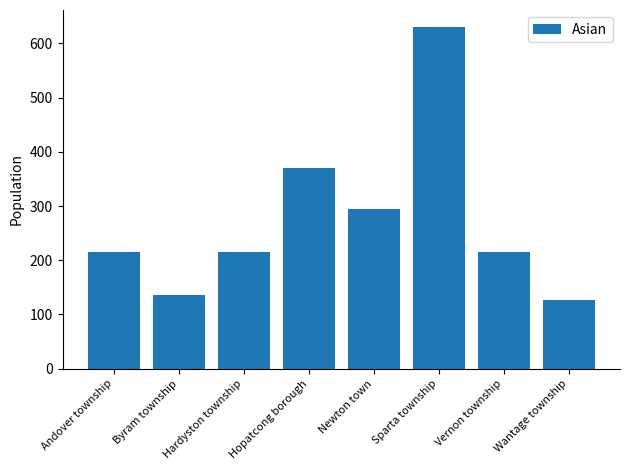

What is the label of the 6th bar from the left?

Sparta township